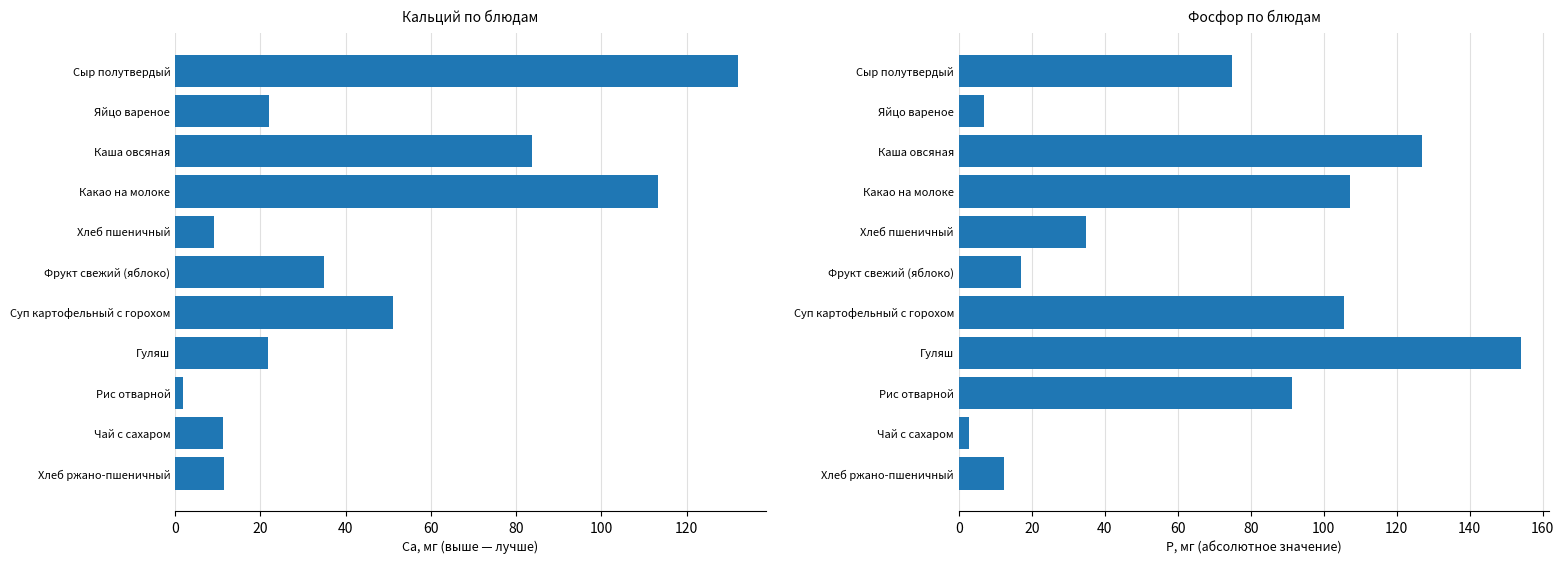

List the series in order of their overall mean, lowest first.

Са, Р